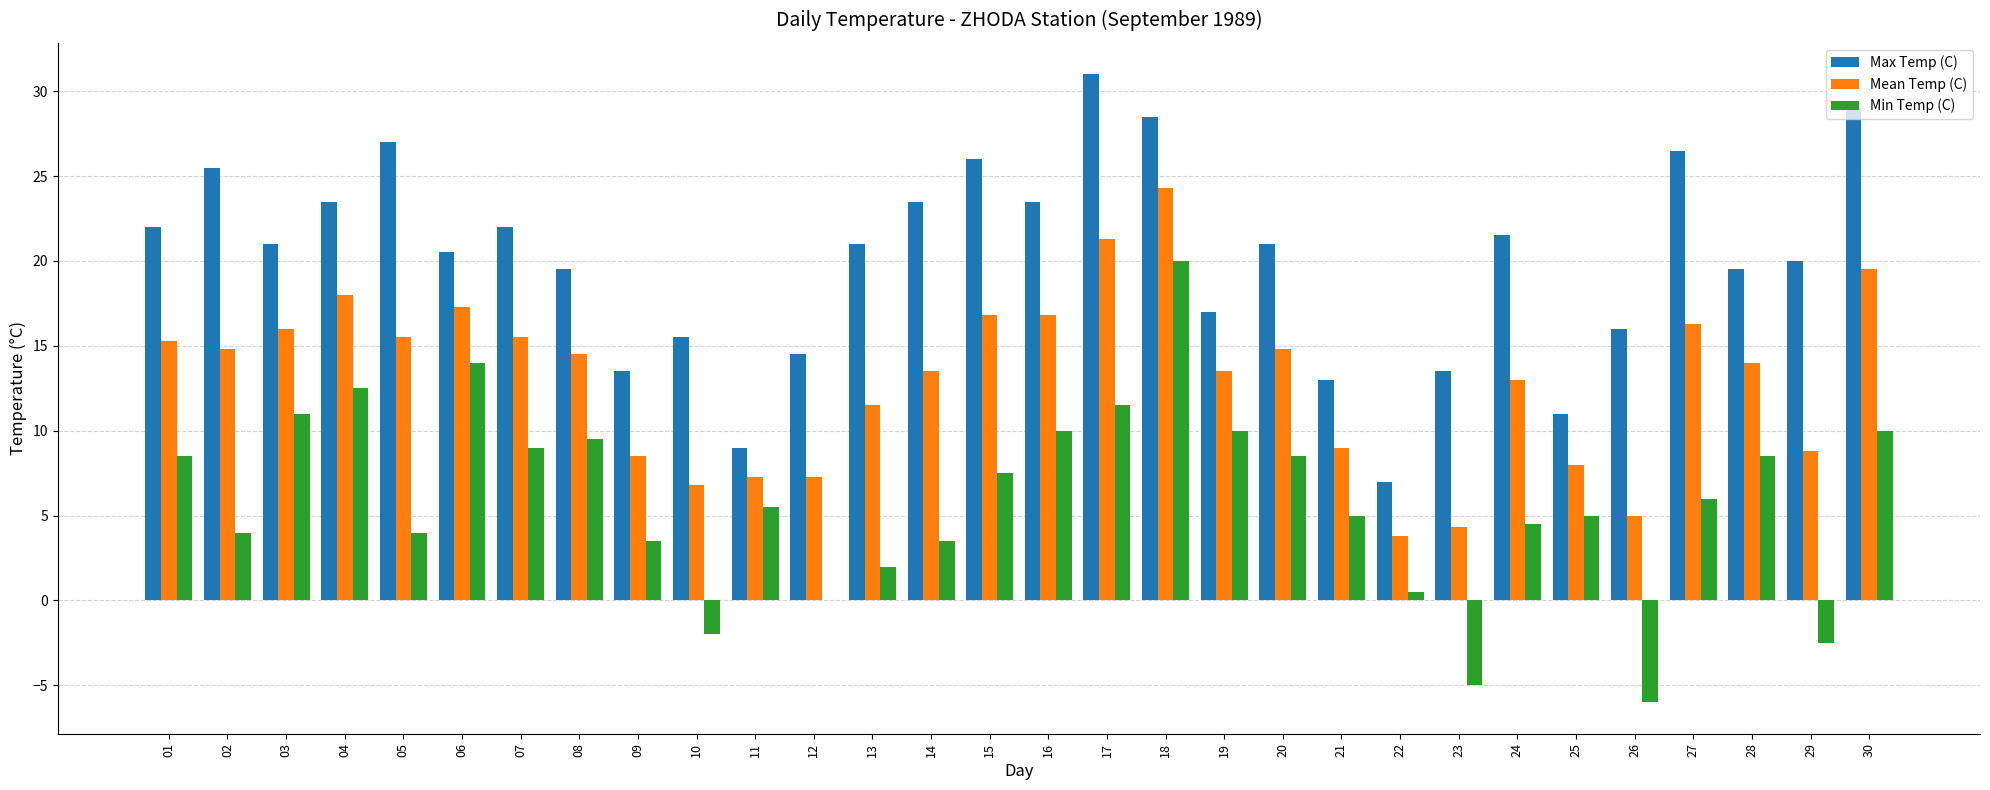

What is the total value across all series at 27?

48.8